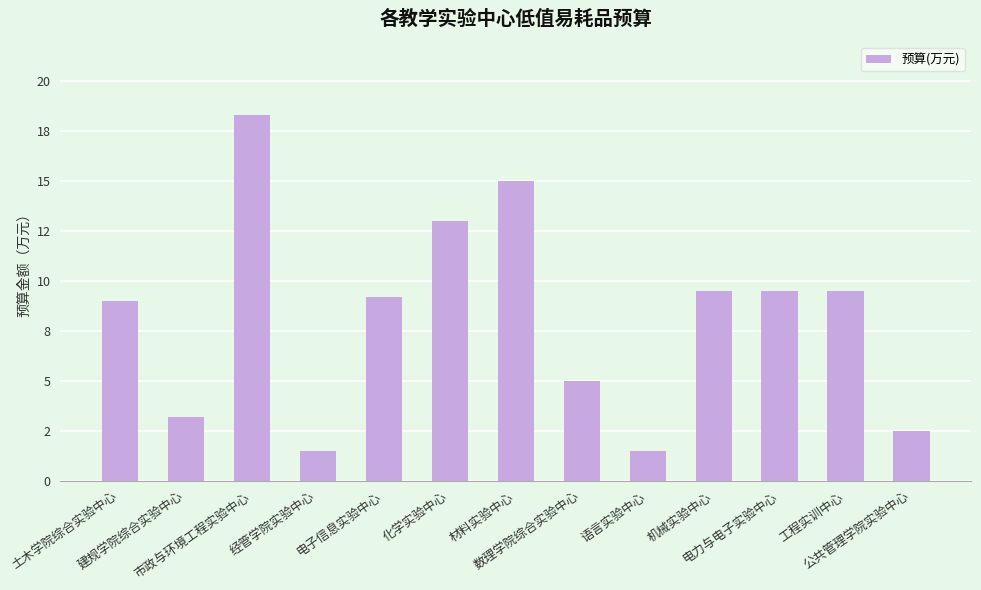

Read the value at 语言实验中心.

1.5